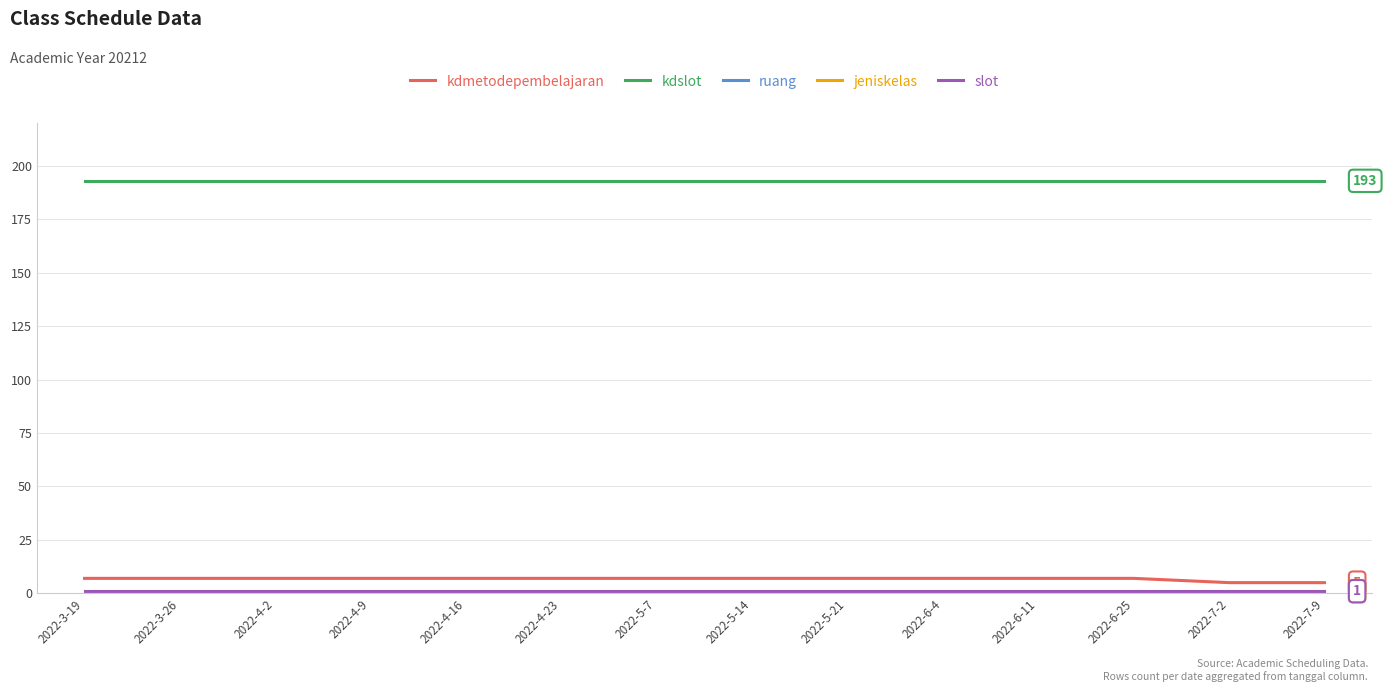

True or false: kdmetodepembelajaran and slot intersect in this chart.

False